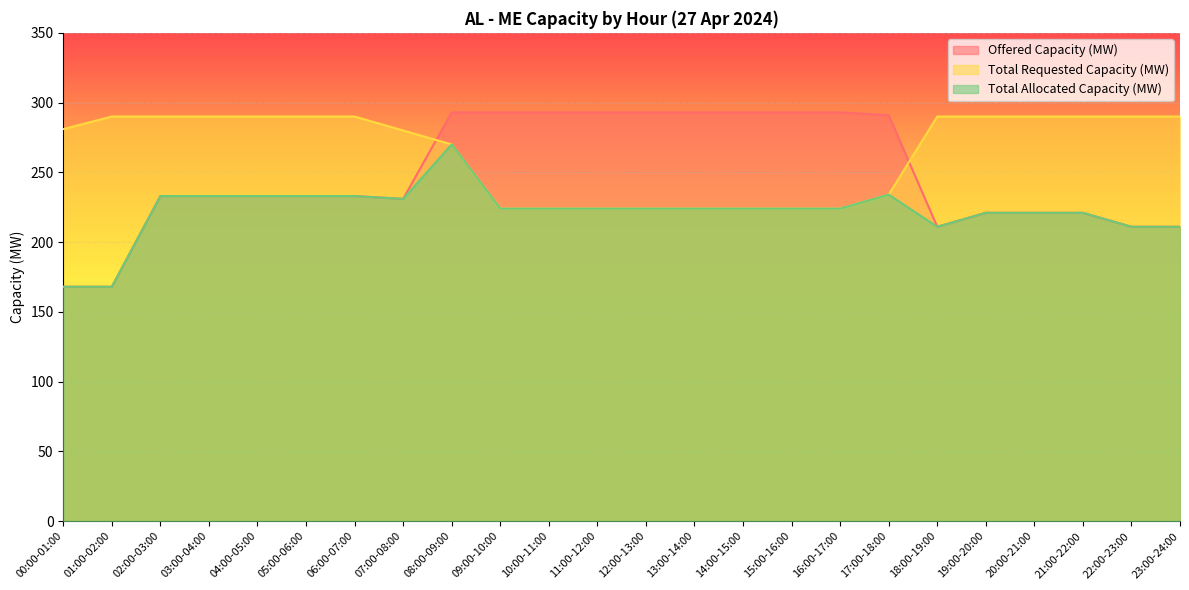

Reading left to right, what are all the values shown in this chart?

Offered Capacity (MW): 168	168	233	233	233	233	233	231	293	293	293	293	293	293	293	293	293	291	211	221	221	221	211	211
Total Requested Capacity (MW): 281	290	290	290	290	290	290	280	270	224	224	224	224	224	224	224	224	234	290	290	290	290	290	290
Total Allocated Capacity (MW): 168	168	233	233	233	233	233	231	270	224	224	224	224	224	224	224	224	234	211	221	221	221	211	211